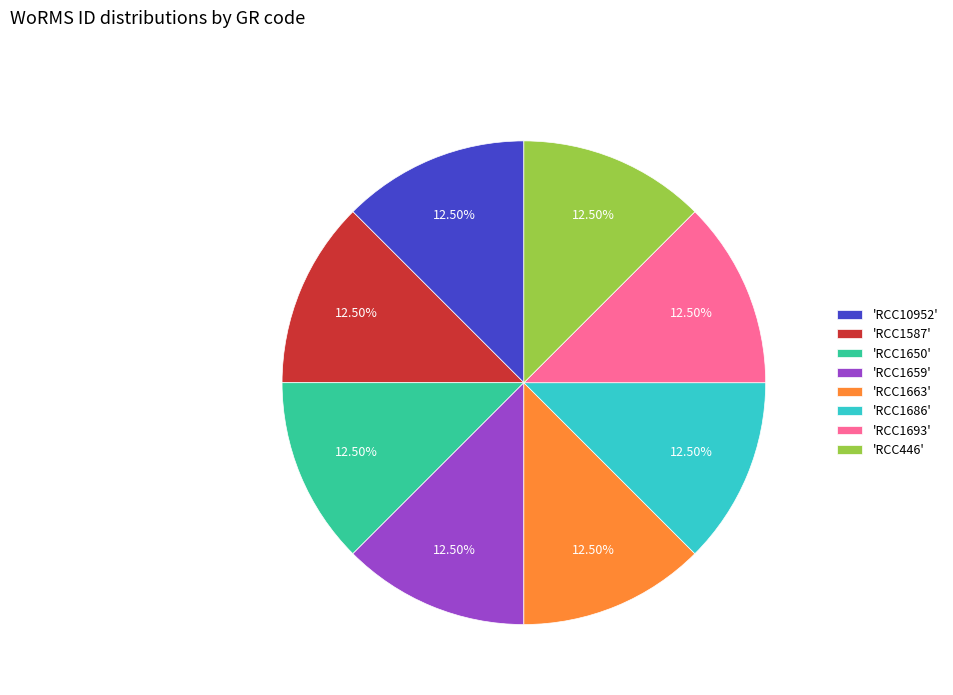

How many slices are in this pie chart?

8